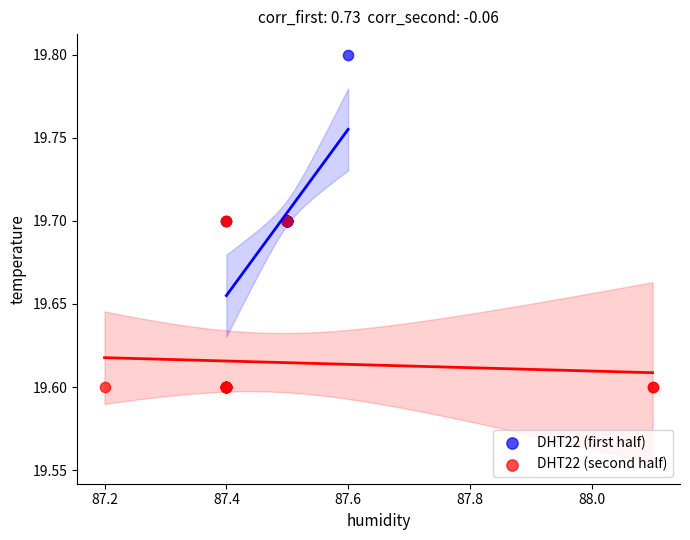

Which series reaches the minimum Y coordinate?

DHT22 (second half)